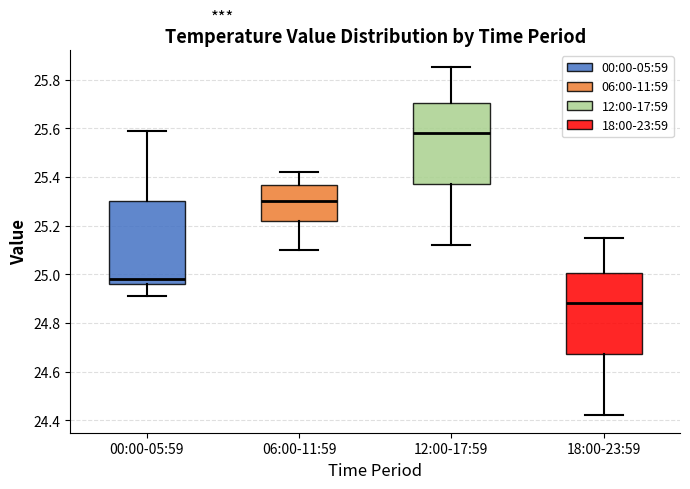

Where does the upper whisker of the box for 00:00-05:59 end on the y-axis? The values are not printed on the chart, so give them approximately, as read against the axis.

25.60